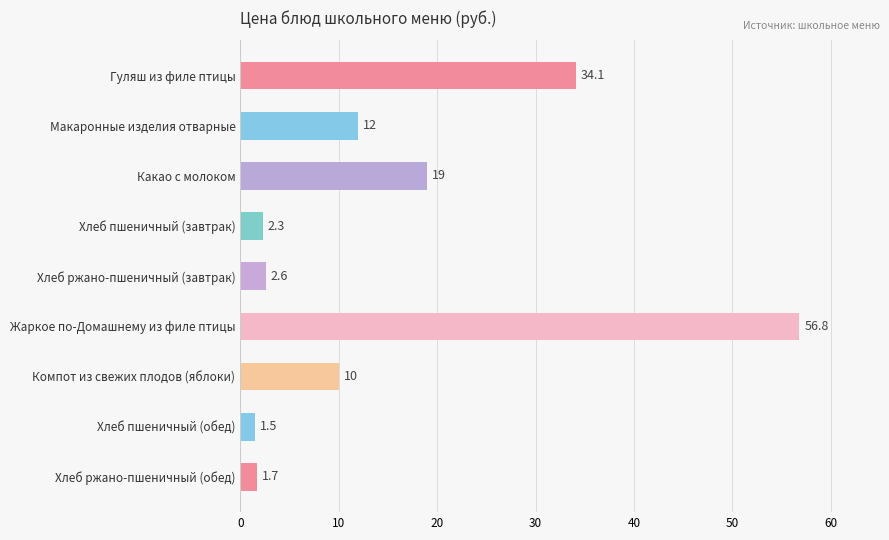

Does the chart contain stacked bars?

No